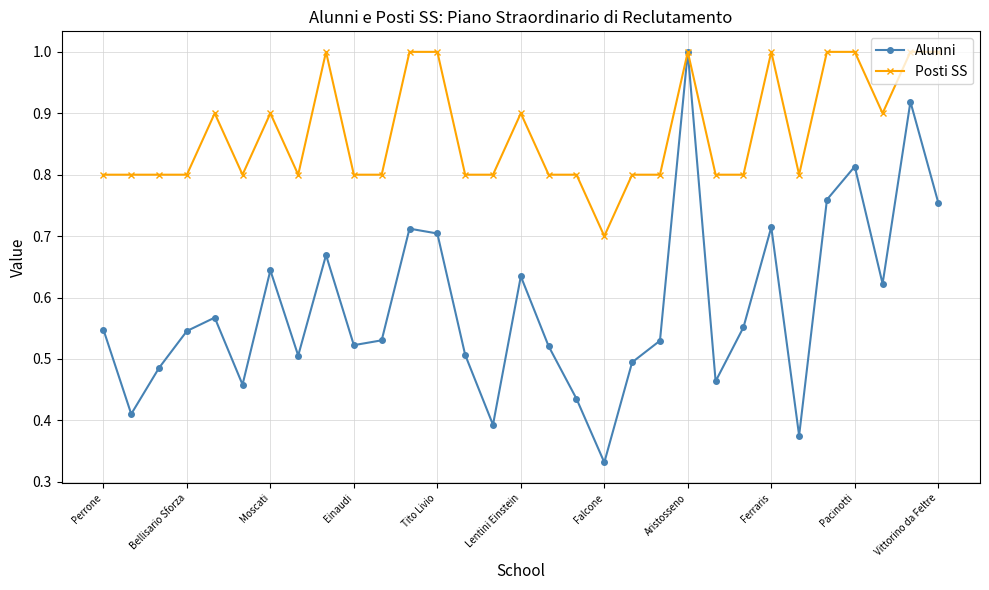

What is the sum of all Posti SS values?

26.9